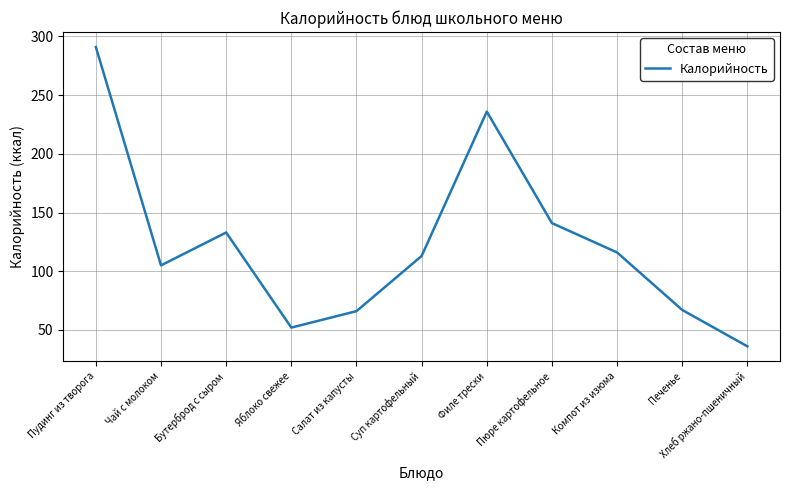

At which category does the data reach its first local valley?

Чай с молоком